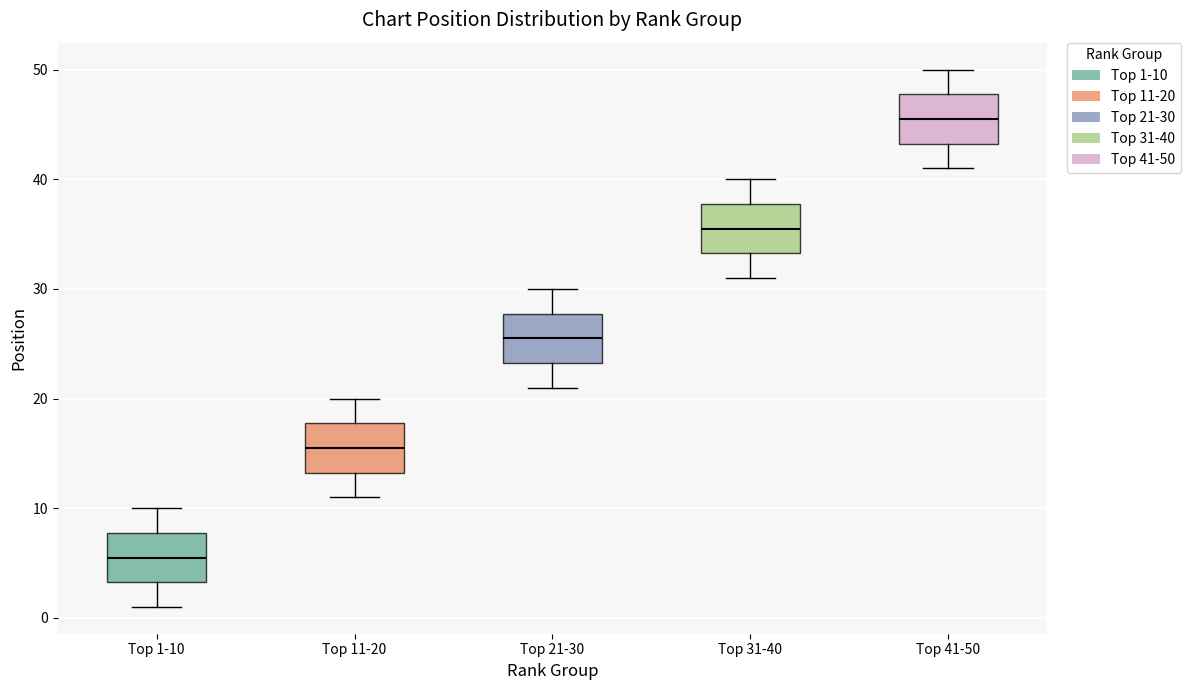

Reading left to right, read every box against the y-axis: the position of its median line, the range the box covers, and the ends of its whiskers. The values are not printed on the chart, so give them approximately, as read against the axis.

Top 1-10: median 6, box 3 to 8, whiskers 1 to 10
Top 11-20: median 16, box 13 to 18, whiskers 11 to 20
Top 21-30: median 26, box 23 to 28, whiskers 21 to 30
Top 31-40: median 36, box 33 to 38, whiskers 31 to 40
Top 41-50: median 46, box 43 to 48, whiskers 41 to 50